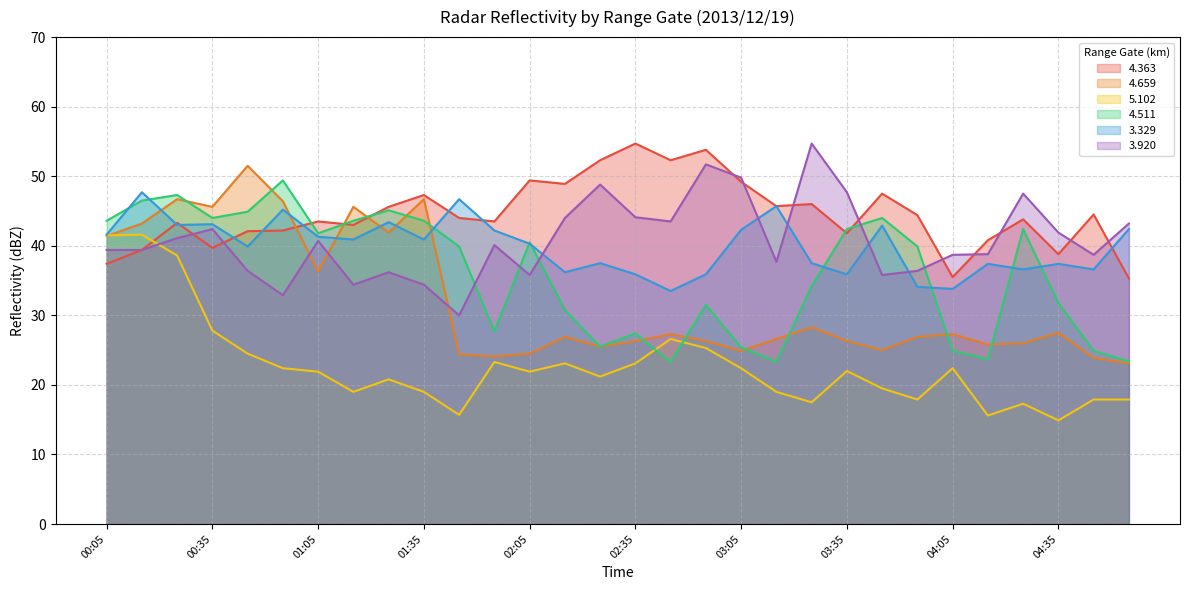

At which category does   3.920 reach its first local peak?

00:35